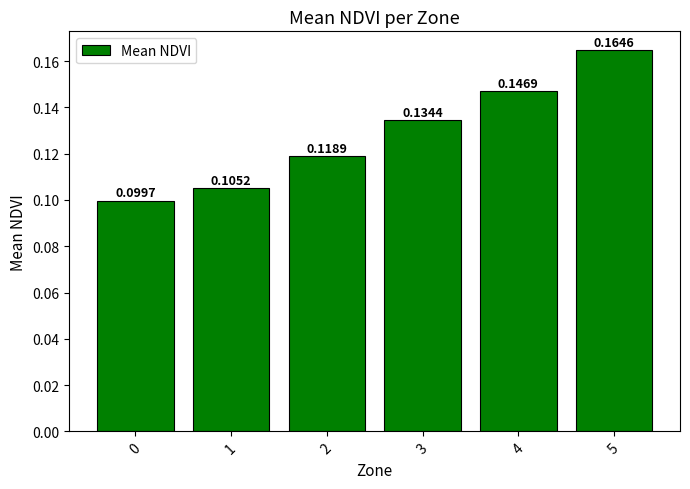

What is the sum of all values?

0.8